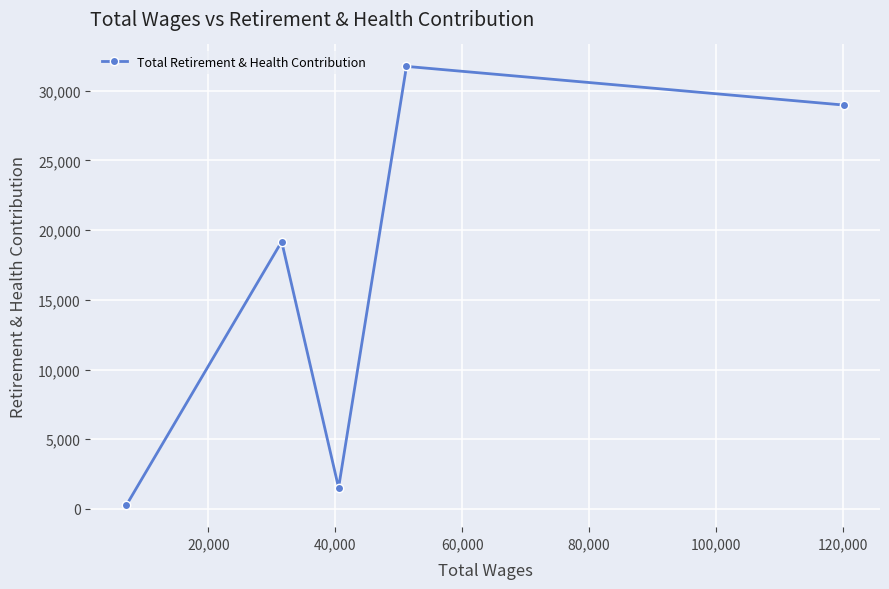

How many interior local valleys (lower than both neighbors) does the data have?

1